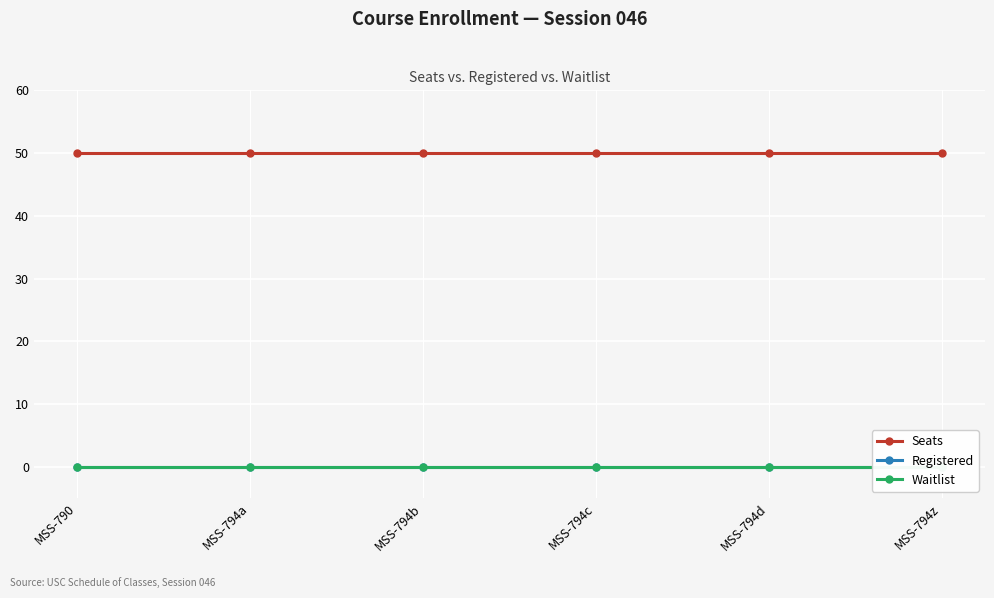

At which category does the chart reach its minimum across all series?

MSS-790